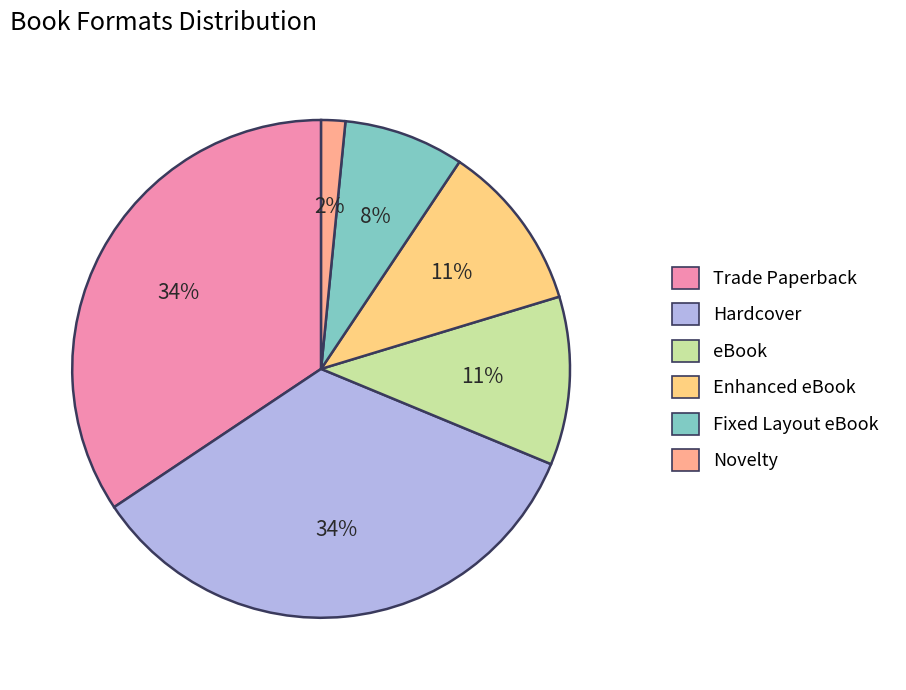

To the nearest percent, what is the combined percentage of Trade Paperback and Fixed Layout eBook?

42%